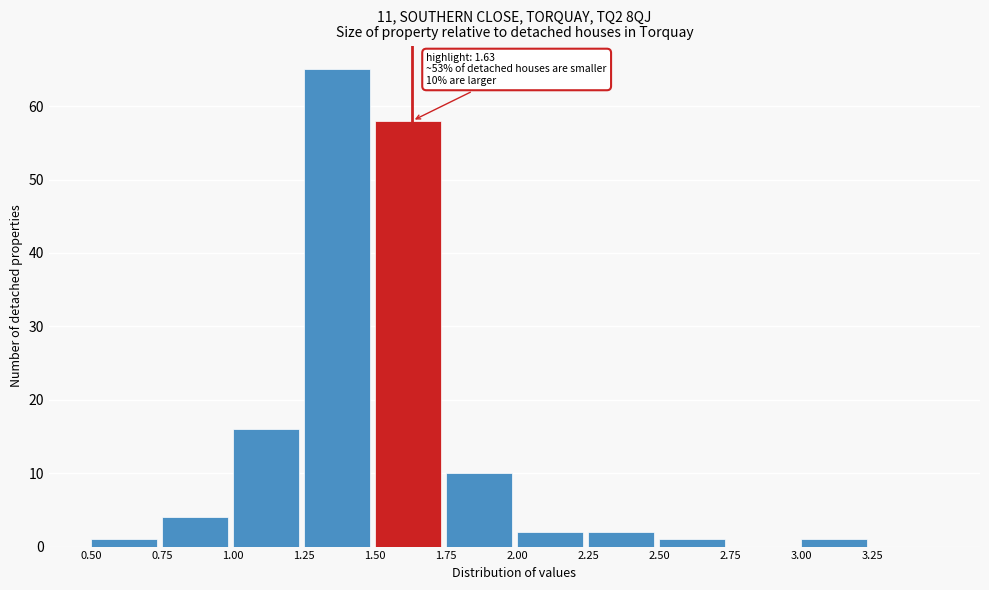

Over which range of the x-axis is the bar tallest?

1.25 to 1.50